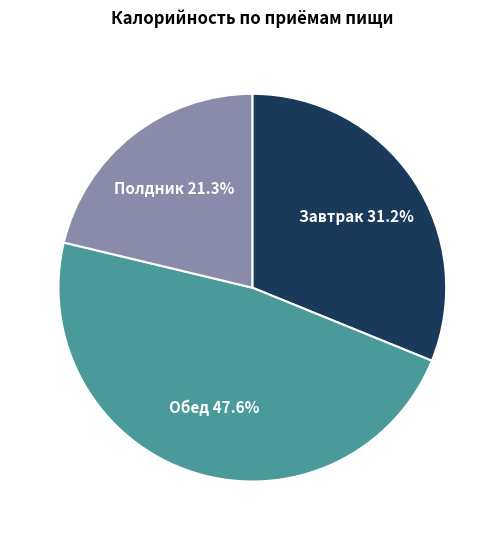

What is the ratio of the value at Полдник to the value at Завтрак?

0.7